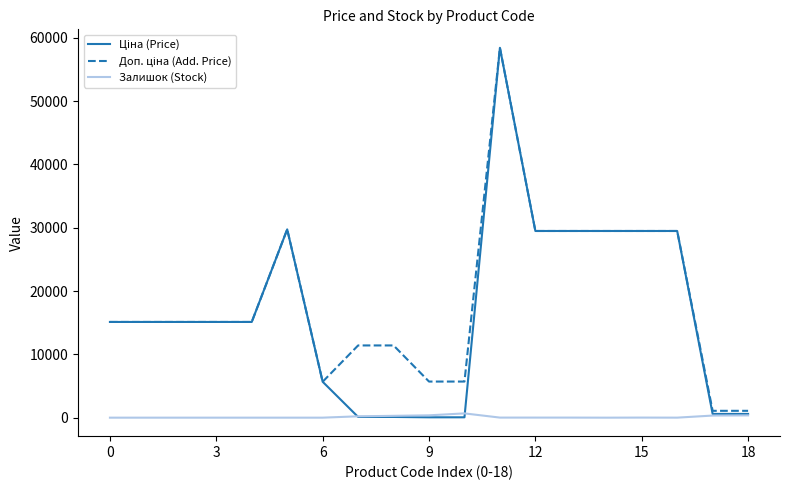

What is the difference between the maximum and minimum values in the Доп. ціна (Add. Price) series?

57344.9